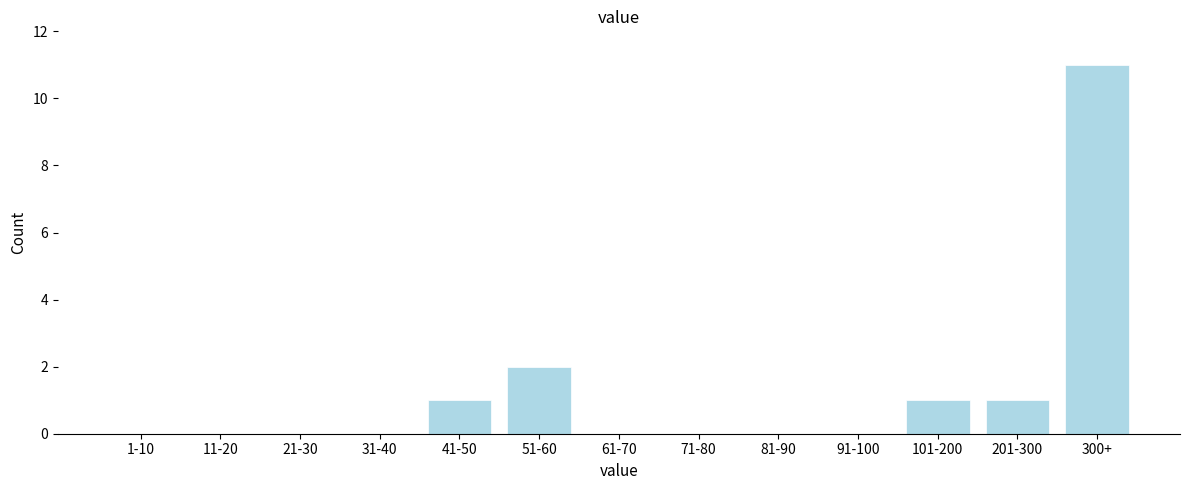

Reading left to right, list all the values displayed in this chart.

1-10=0	11-20=0	21-30=0	31-40=0	41-50=1	51-60=2	61-70=0	71-80=0	81-90=0	91-100=0	101-200=1	201-300=1	300+=11